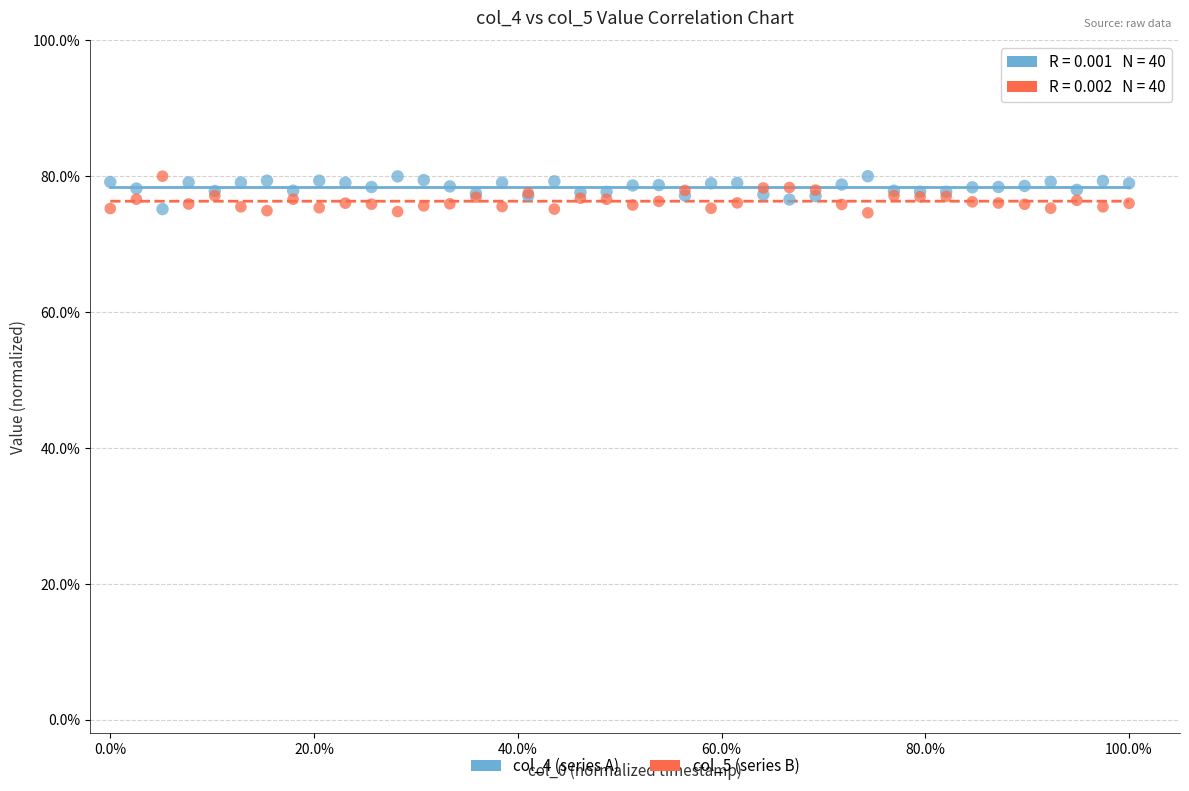

What are all the series names shown in the legend?

col_4 (series A), col_5 (series B)